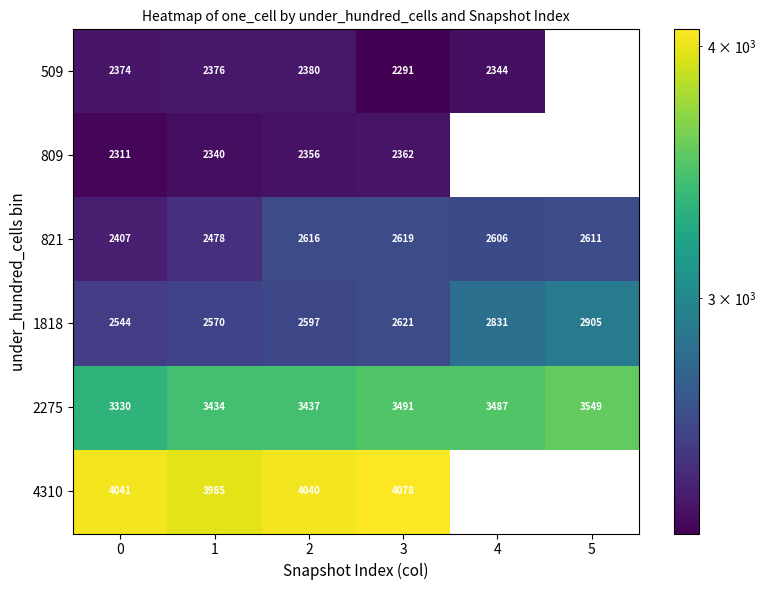

Is the value of 821 at 3 greater than the value of 4310 at 0?

No